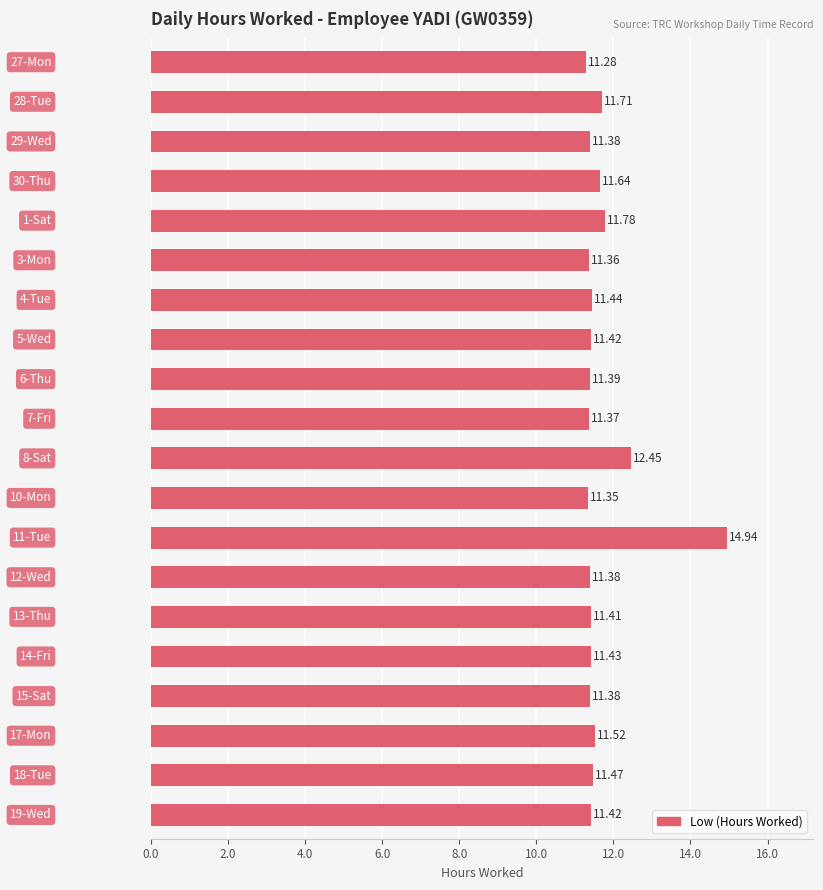

What is the difference between the second highest and minimum values?

1.2